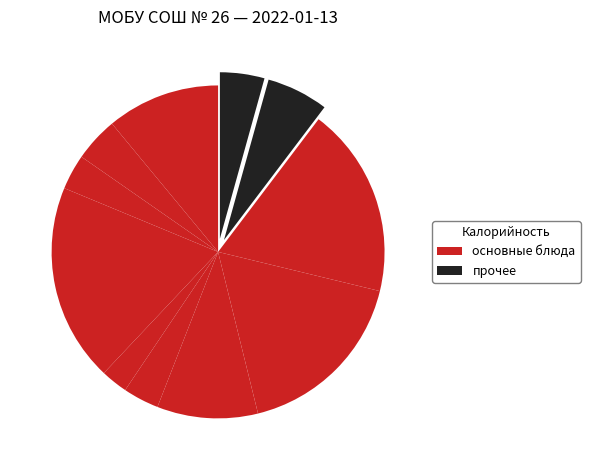

How many slices are in this pie chart?

11